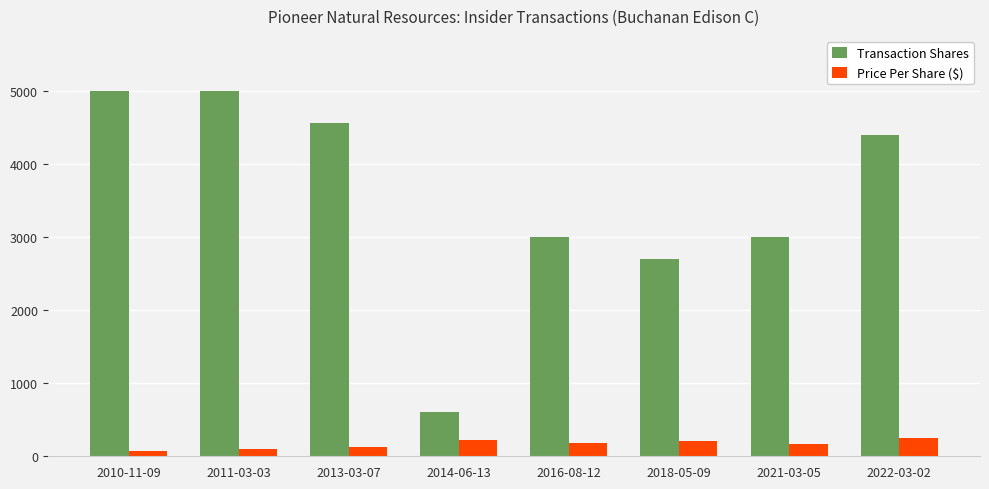

What is the total value across all series at 2013-03-07?

4683.0